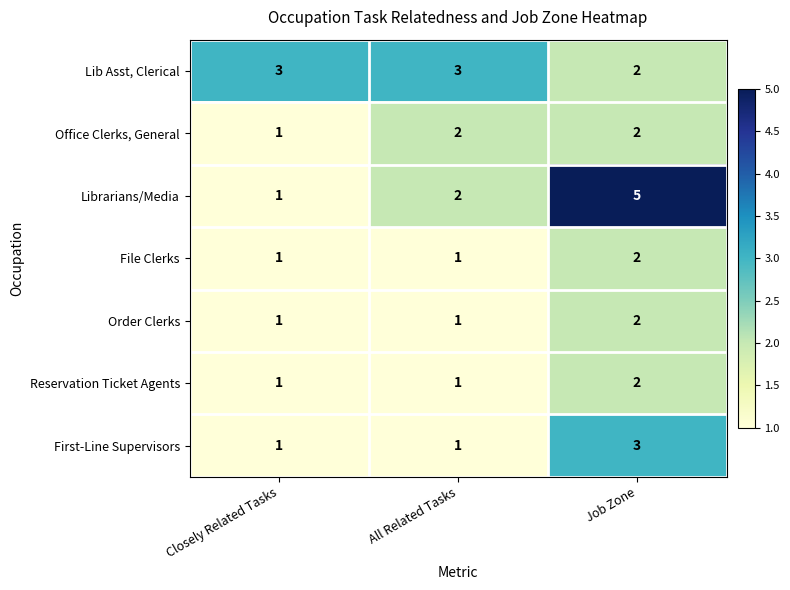

Is it true that Lib Asst, Clerical equals 3 at Job Zone?

False